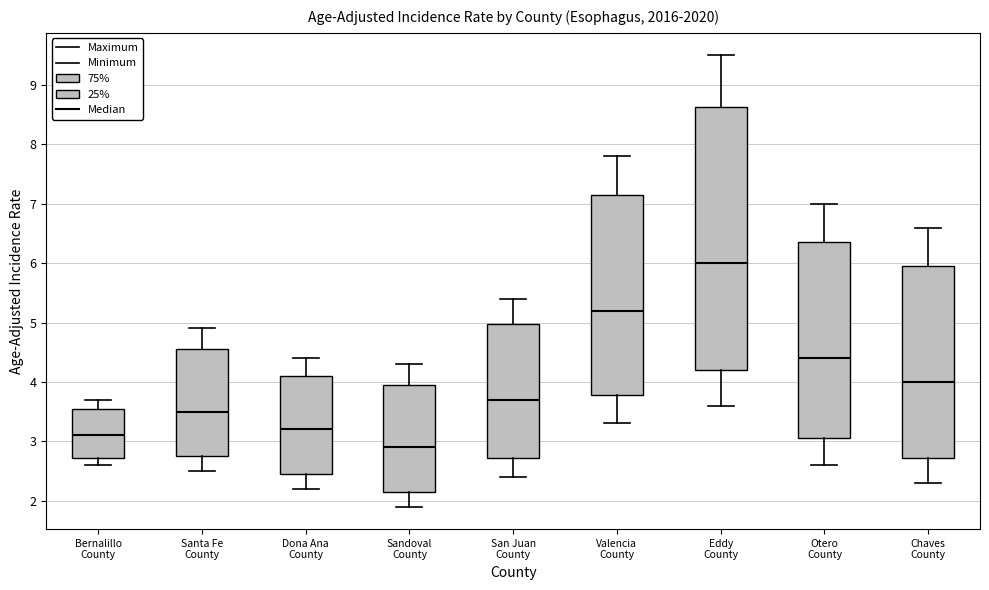

Where does the upper whisker of the box for Otero County end on the y-axis? The values are not printed on the chart, so give them approximately, as read against the axis.

7.0